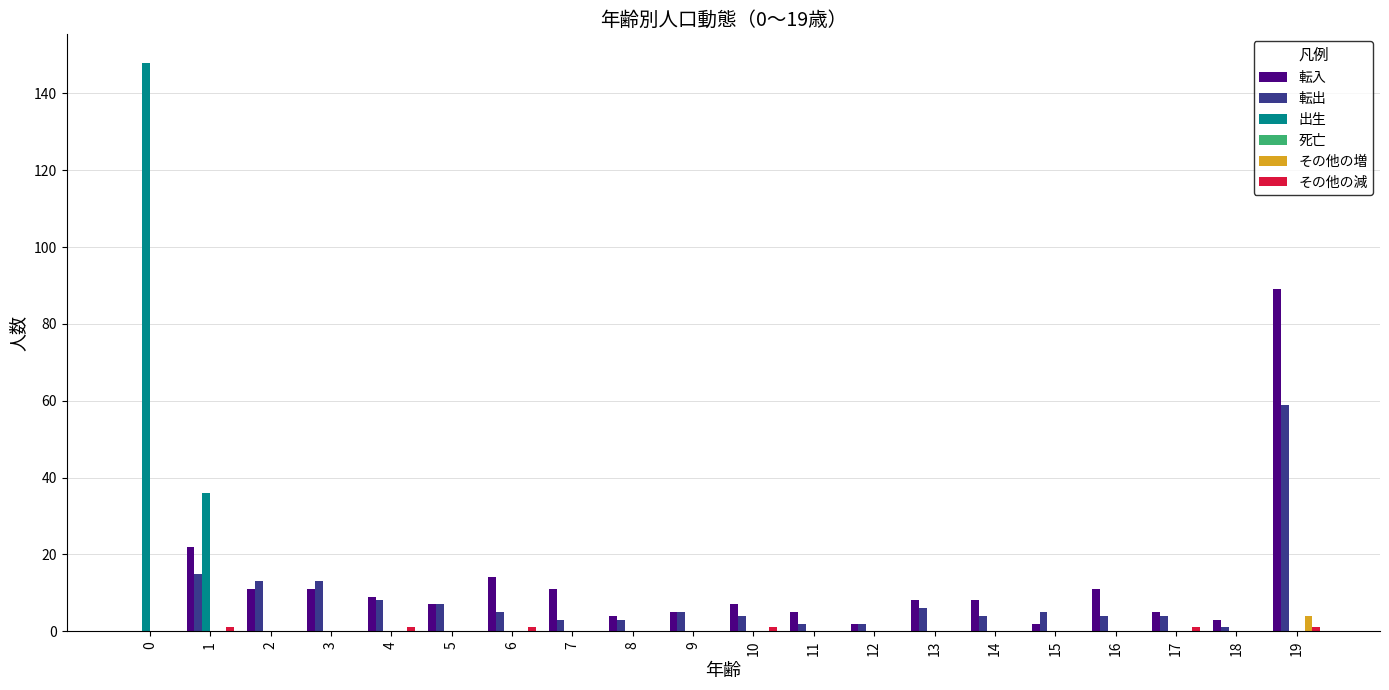

Is it true that 出生 equals -91 at 5?

False